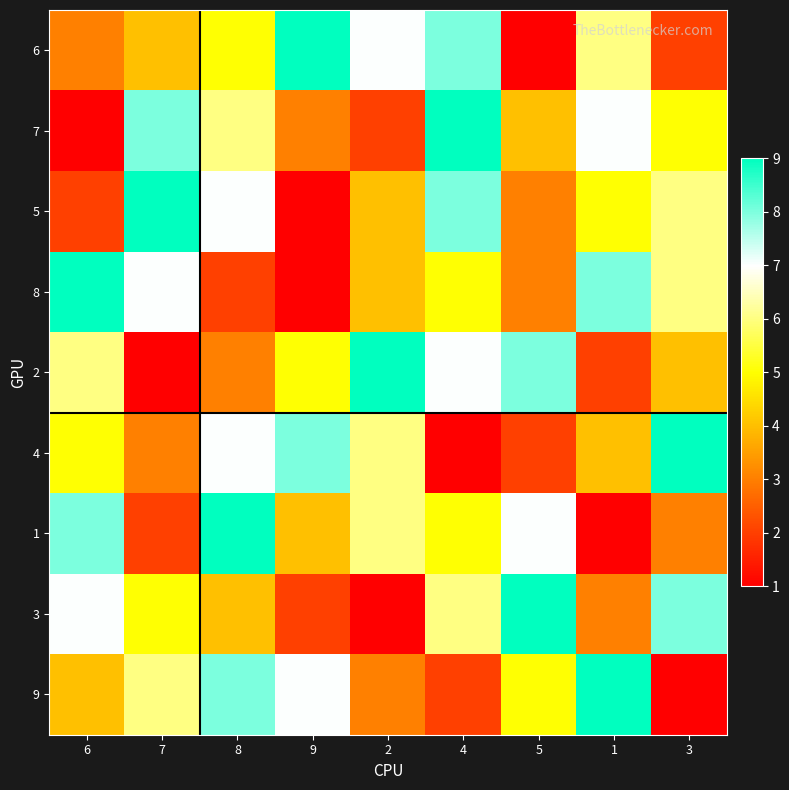

Reading left to right, transcribe all the data shown in this chart.

6: 6=3	7=4	8=5	9=9	2=7	4=8	5=1	1=6	3=2
7: 6=1	7=8	8=6	9=3	2=2	4=9	5=4	1=7	3=5
5: 6=2	7=9	8=7	9=1	2=4	4=8	5=3	1=5	3=6
8: 6=9	7=7	8=2	9=1	2=4	4=5	5=3	1=8	3=6
2: 6=6	7=1	8=3	9=5	2=9	4=7	5=8	1=2	3=4
4: 6=5	7=3	8=7	9=8	2=6	4=1	5=2	1=4	3=9
1: 6=8	7=2	8=9	9=4	2=6	4=5	5=7	1=1	3=3
3: 6=7	7=5	8=4	9=2	2=1	4=6	5=9	1=3	3=8
9: 6=4	7=6	8=8	9=7	2=3	4=2	5=5	1=9	3=1